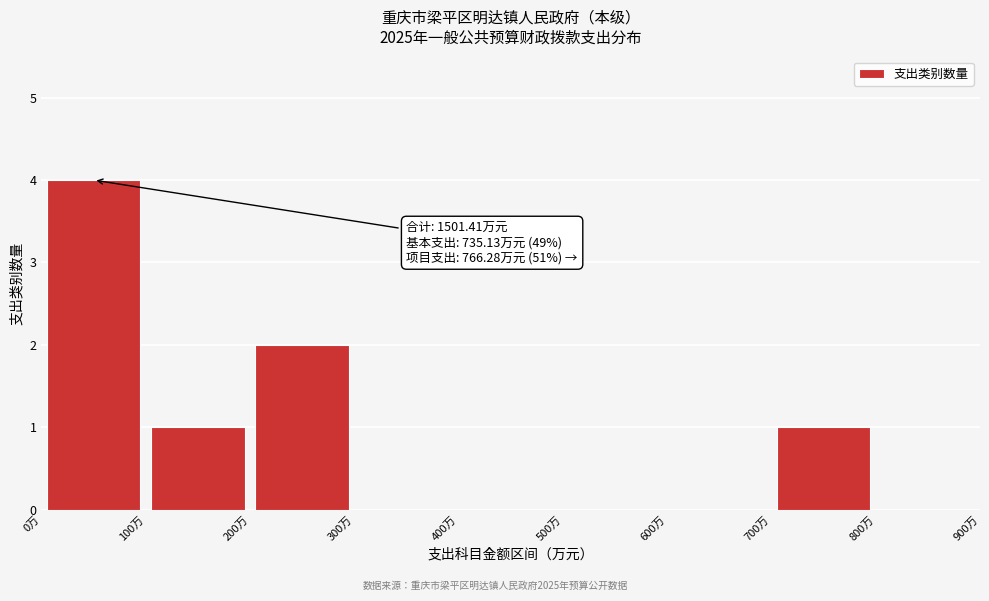

Which range on the x-axis has the tallest bar?

0 to 100